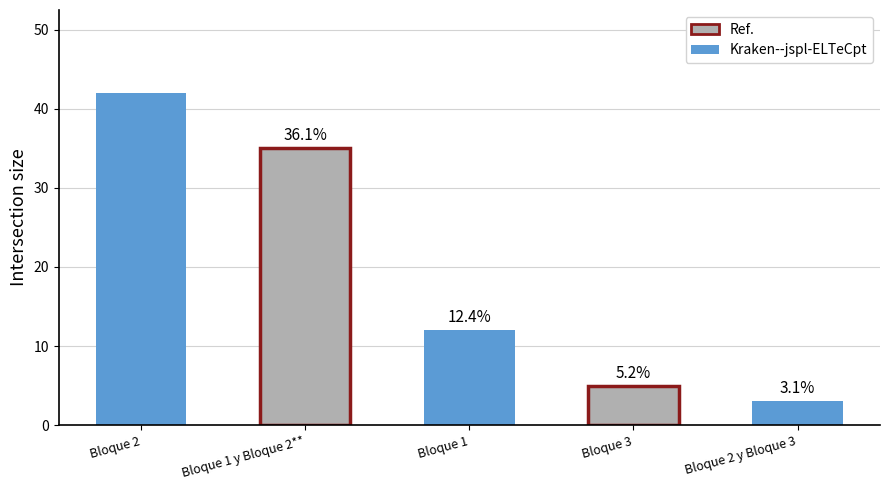

What is the greatest value displayed?

42